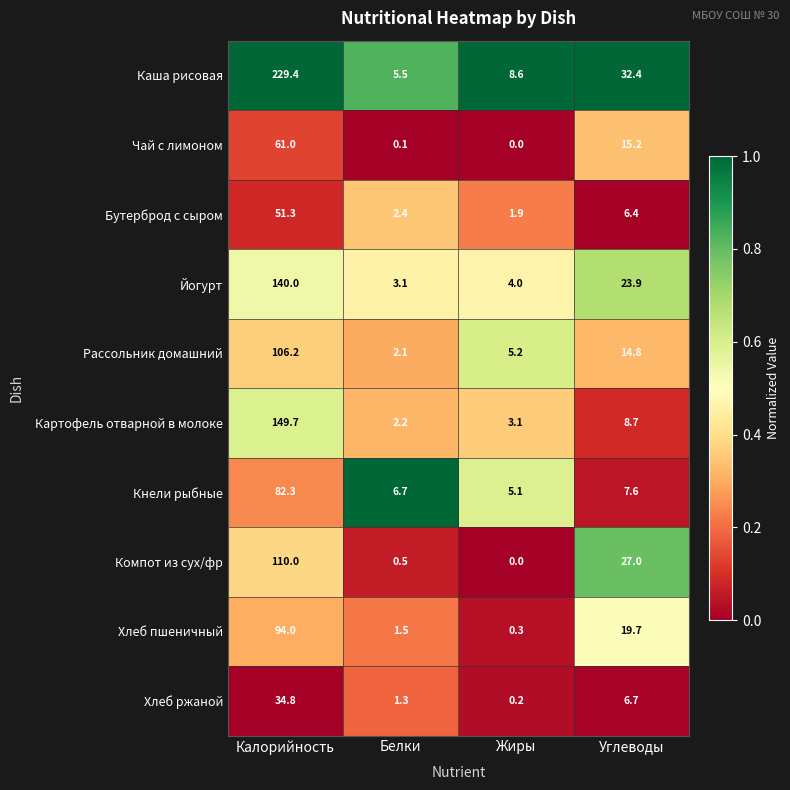

What is the sum of all Йогурт values?

171.0